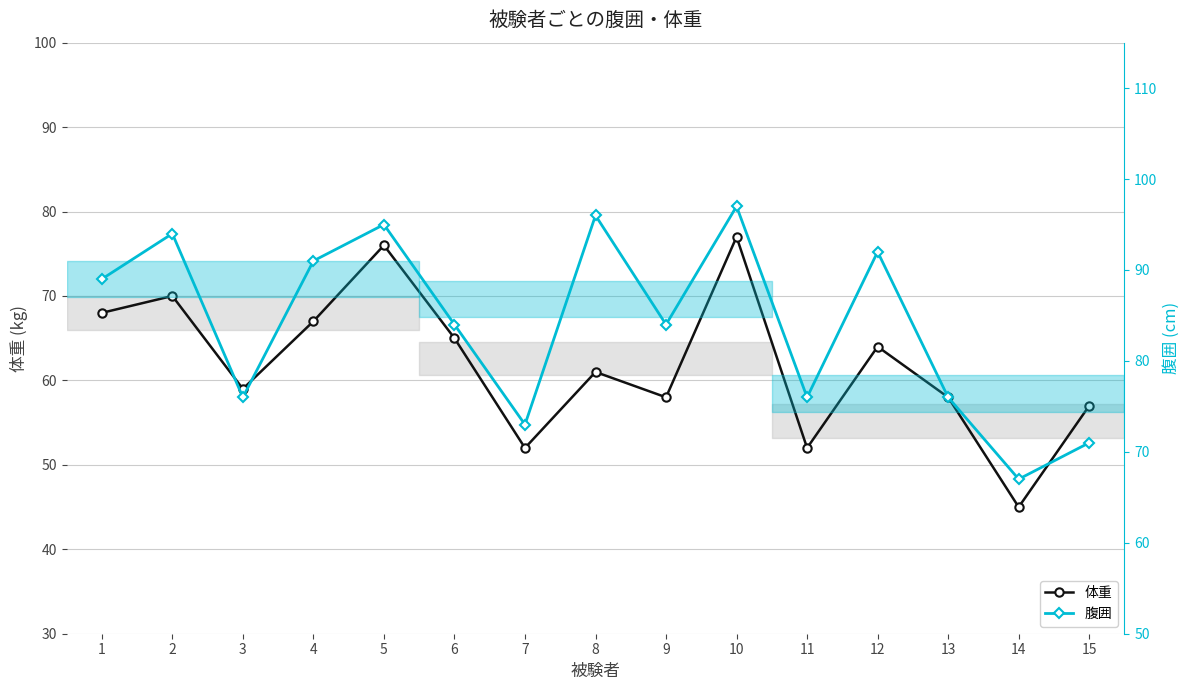

Count the number of data series in this chart.

2